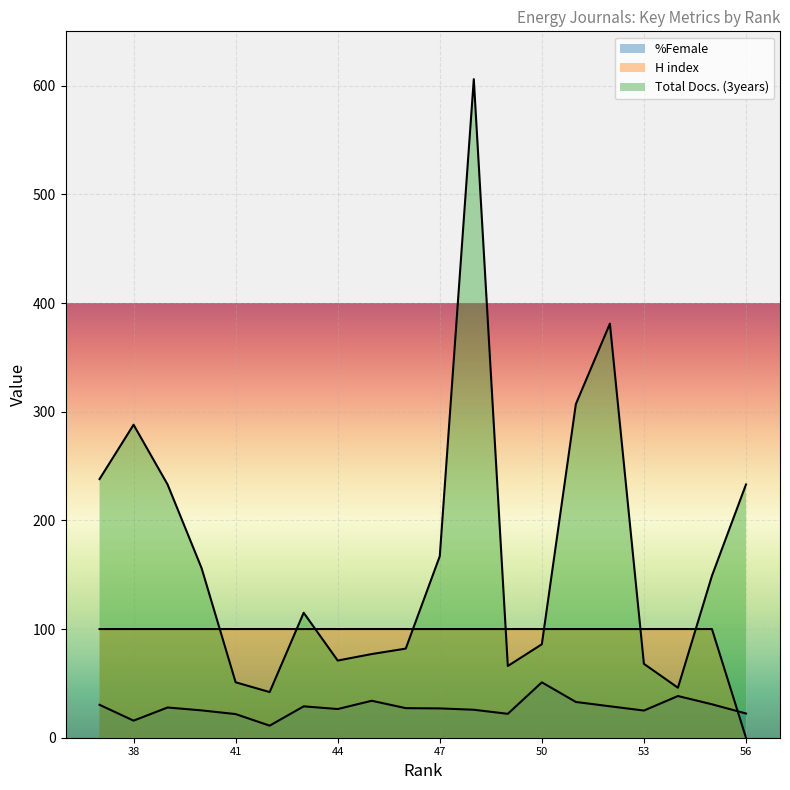

What is the approximate value of H index at 51?

100.0